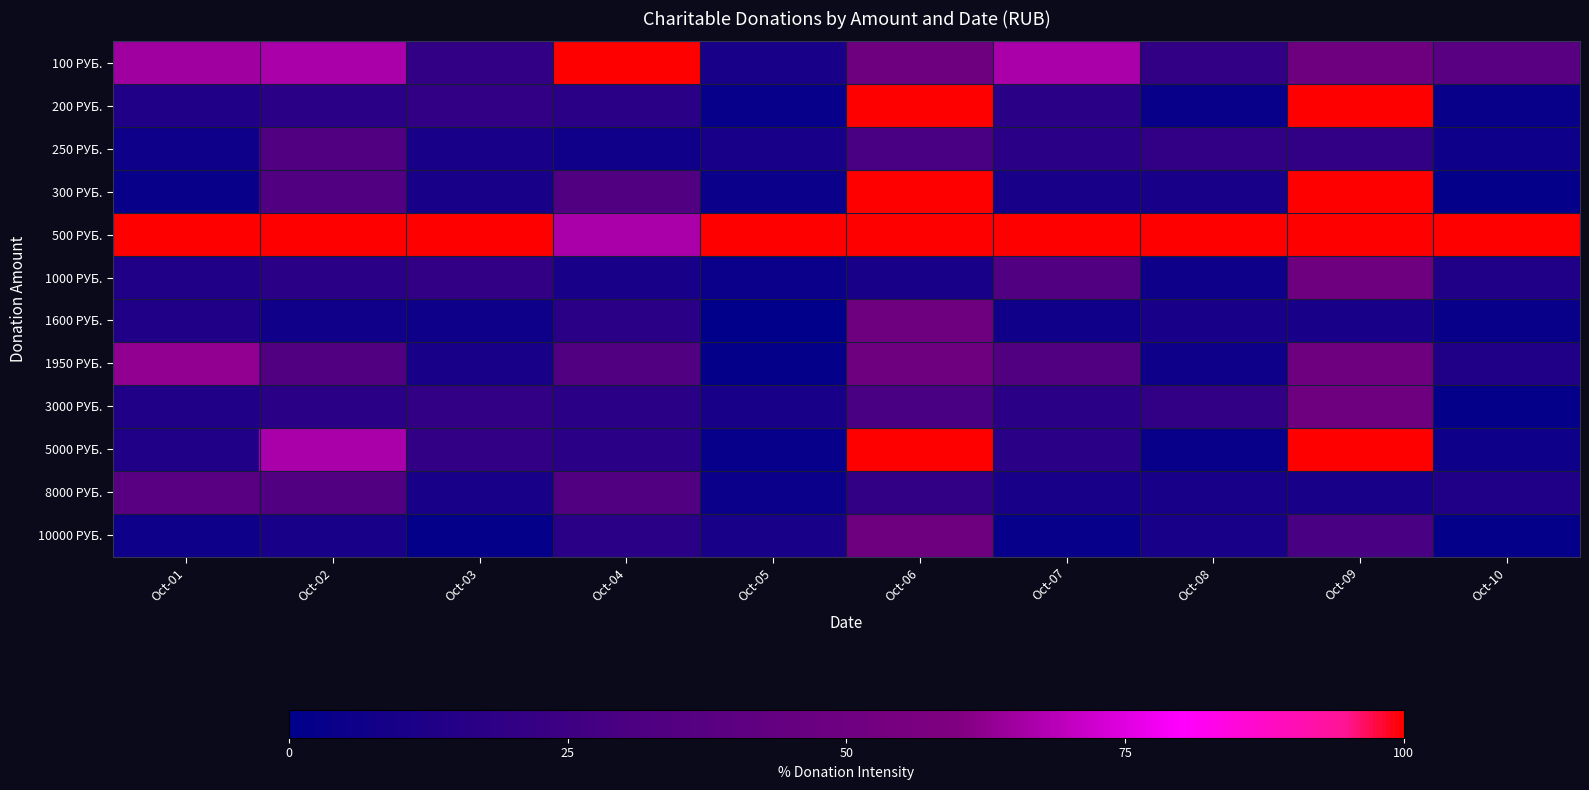

Reading right to left, list all the values displayed in this chart.

100 РУБ.: Oct-10=37.5	Oct-09=50.0	Oct-08=20.0	Oct-07=66.7	Oct-06=50.0	Oct-05=10.0	Oct-04=100.0	Oct-03=20.0	Oct-02=66.7	Oct-01=65.0
200 РУБ.: Oct-10=3.8	Oct-09=100.0	Oct-08=4.0	Oct-07=16.7	Oct-06=100.0	Oct-05=3.0	Oct-04=16.7	Oct-03=20.0	Oct-02=16.7	Oct-01=12.5
250 РУБ.: Oct-10=6.2	Oct-09=20.0	Oct-08=20.0	Oct-07=16.7	Oct-06=30.0	Oct-05=10.0	Oct-04=6.7	Oct-03=10.0	Oct-02=33.3	Oct-01=6.2
300 РУБ.: Oct-10=2.5	Oct-09=100.0	Oct-08=10.0	Oct-07=10.0	Oct-06=100.0	Oct-05=5.0	Oct-04=33.3	Oct-03=10.0	Oct-02=33.3	Oct-01=3.8
500 РУБ.: Oct-10=100.0	Oct-09=100.0	Oct-08=100.0	Oct-07=100.0	Oct-06=100.0	Oct-05=100.0	Oct-04=66.7	Oct-03=100.0	Oct-02=100.0	Oct-01=100.0
1000 РУБ.: Oct-10=12.5	Oct-09=50.0	Oct-08=6.0	Oct-07=33.3	Oct-06=10.0	Oct-05=5.0	Oct-04=10.0	Oct-03=20.0	Oct-02=16.7	Oct-01=12.5
1600 РУБ.: Oct-10=3.8	Oct-09=10.0	Oct-08=10.0	Oct-07=6.7	Oct-06=50.0	Oct-05=1.0	Oct-04=16.7	Oct-03=6.0	Oct-02=6.7	Oct-01=12.5
1950 РУБ.: Oct-10=12.5	Oct-09=50.0	Oct-08=6.0	Oct-07=33.3	Oct-06=50.0	Oct-05=2.0	Oct-04=33.3	Oct-03=10.0	Oct-02=33.3	Oct-01=62.5
3000 РУБ.: Oct-10=2.5	Oct-09=50.0	Oct-08=20.0	Oct-07=16.7	Oct-06=30.0	Oct-05=10.0	Oct-04=16.7	Oct-03=20.0	Oct-02=16.7	Oct-01=12.5
5000 РУБ.: Oct-10=6.2	Oct-09=100.0	Oct-08=4.0	Oct-07=16.7	Oct-06=100.0	Oct-05=3.0	Oct-04=16.7	Oct-03=20.0	Oct-02=66.7	Oct-01=12.5
8000 РУБ.: Oct-10=12.5	Oct-09=10.0	Oct-08=10.0	Oct-07=10.0	Oct-06=20.0	Oct-05=5.0	Oct-04=33.3	Oct-03=10.0	Oct-02=33.3	Oct-01=37.5
10000 РУБ.: Oct-10=2.5	Oct-09=30.0	Oct-08=10.0	Oct-07=3.3	Oct-06=50.0	Oct-05=10.0	Oct-04=16.7	Oct-03=2.0	Oct-02=10.0	Oct-01=6.2